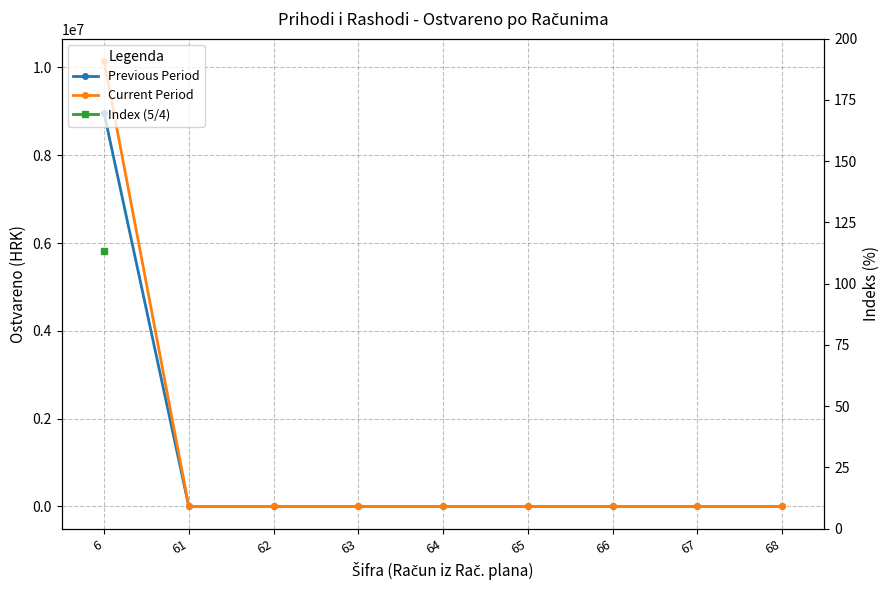

Does the chart have visible grid lines?

Yes